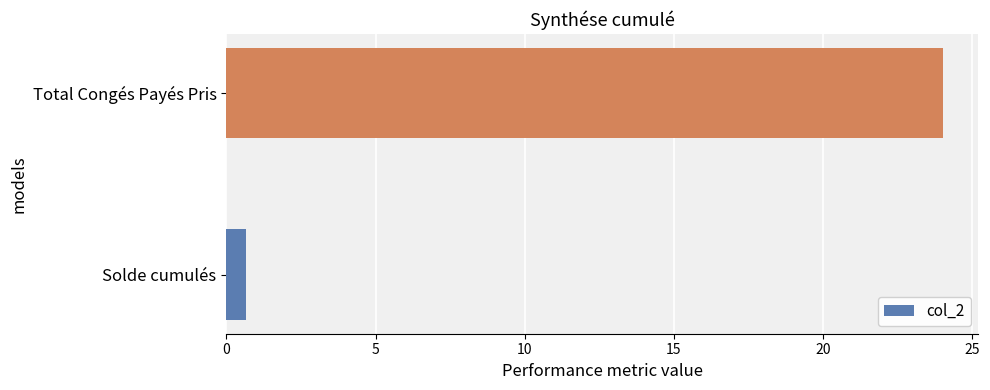

Reading bottom to top, list all the values displayed in this chart.

Solde cumulés=0.7	Total Congés Payés Pris=24.0